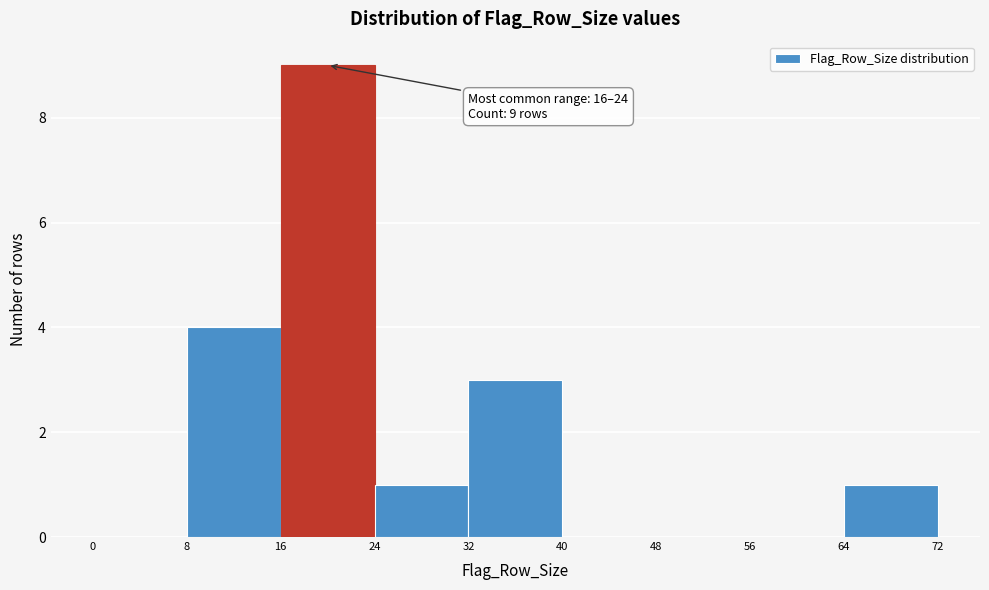

Over which range of the x-axis is the bar tallest?

16 to 24